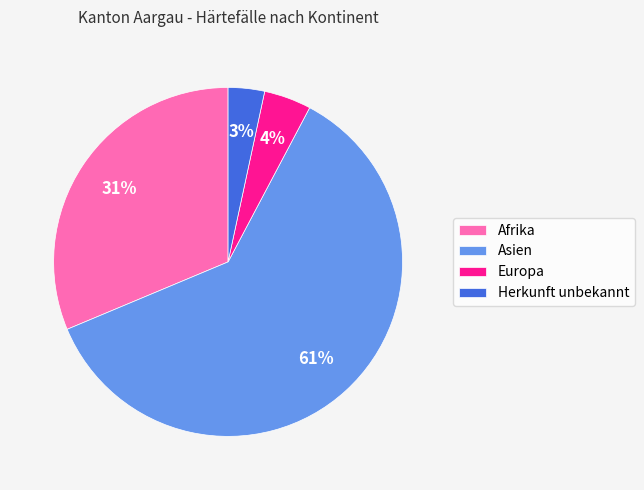

The Afrika slice represents 31% of the pie. True or false?

True